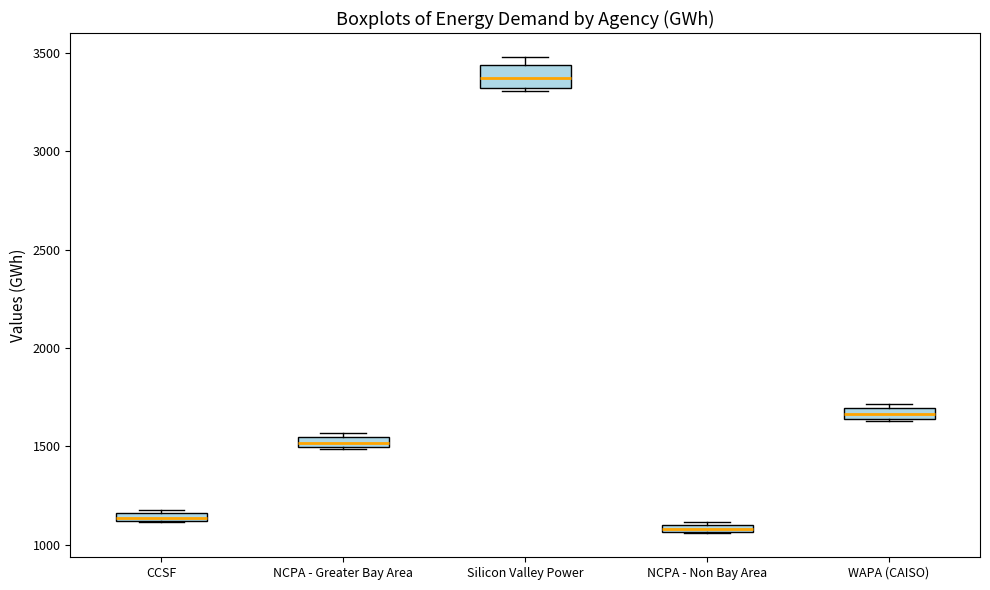

Which box's median line is the highest?

Silicon Valley Power